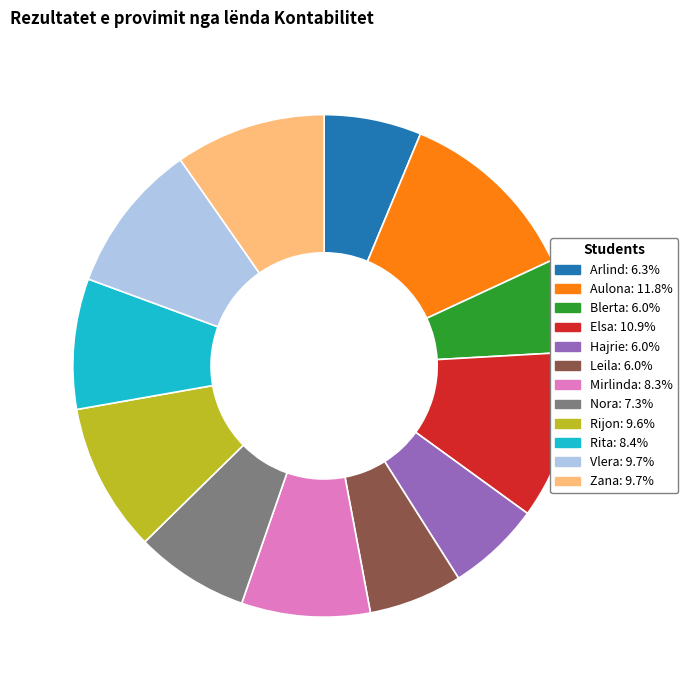

How many segments does this pie chart have?

12